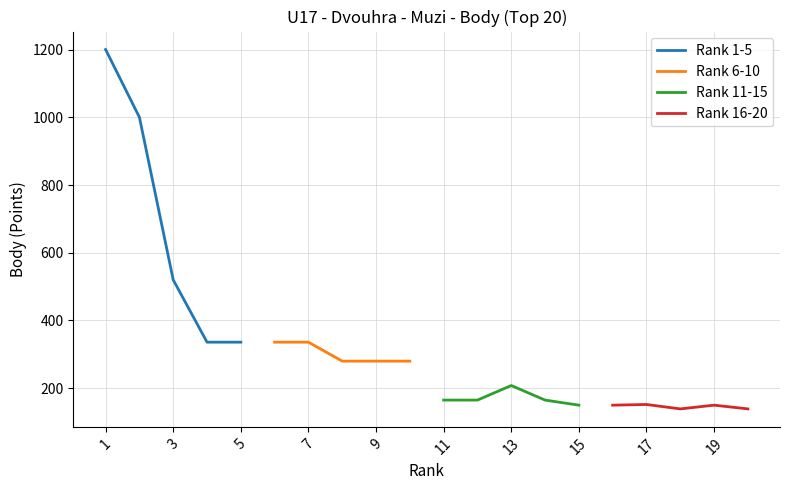

What is the lowest value of the Rank 16-20 series?

139